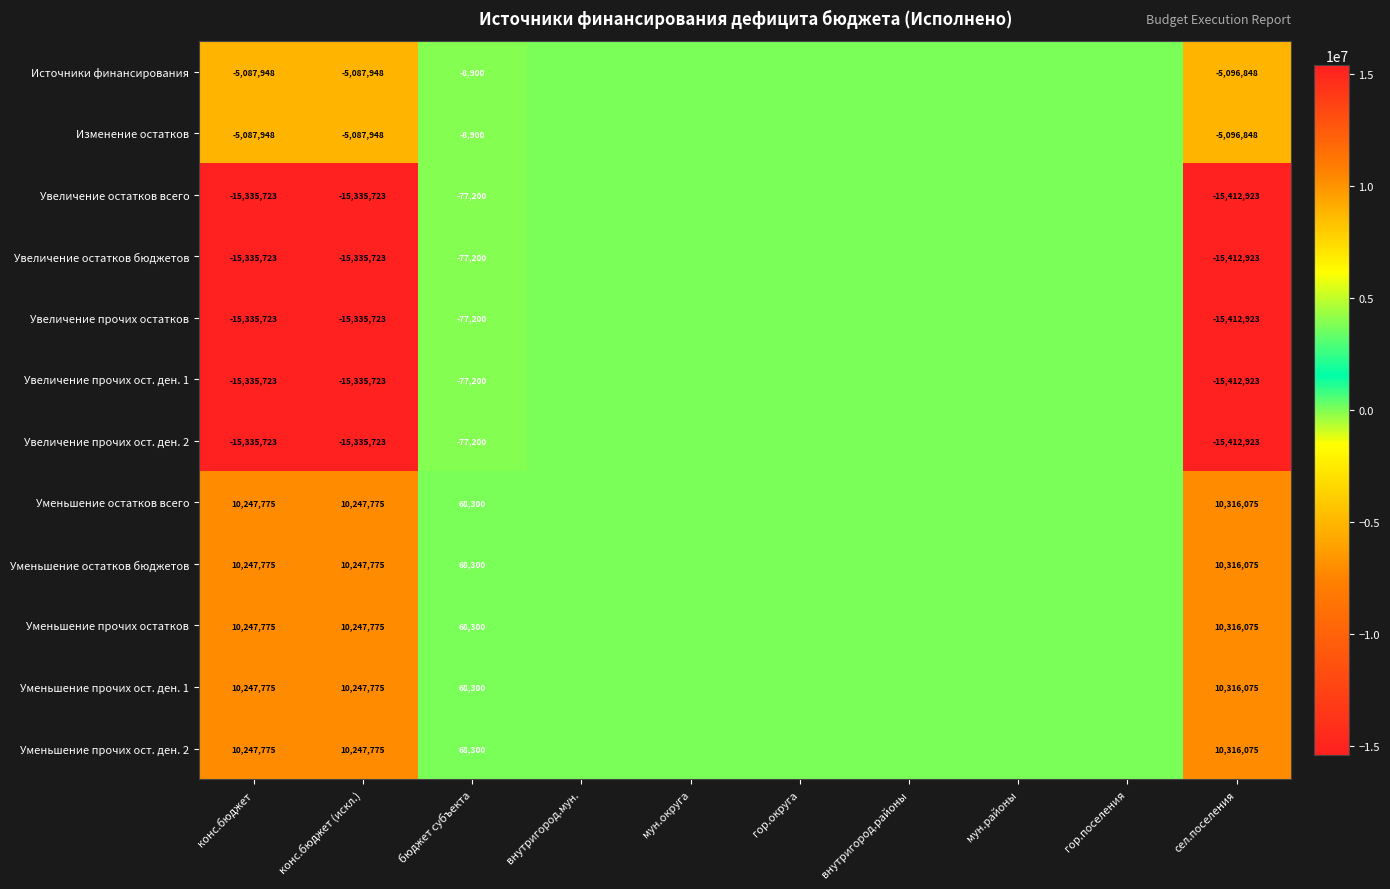

Is it true that Увеличение прочих ост. ден. 2 equals -22758215 at конс.бюджет?

False